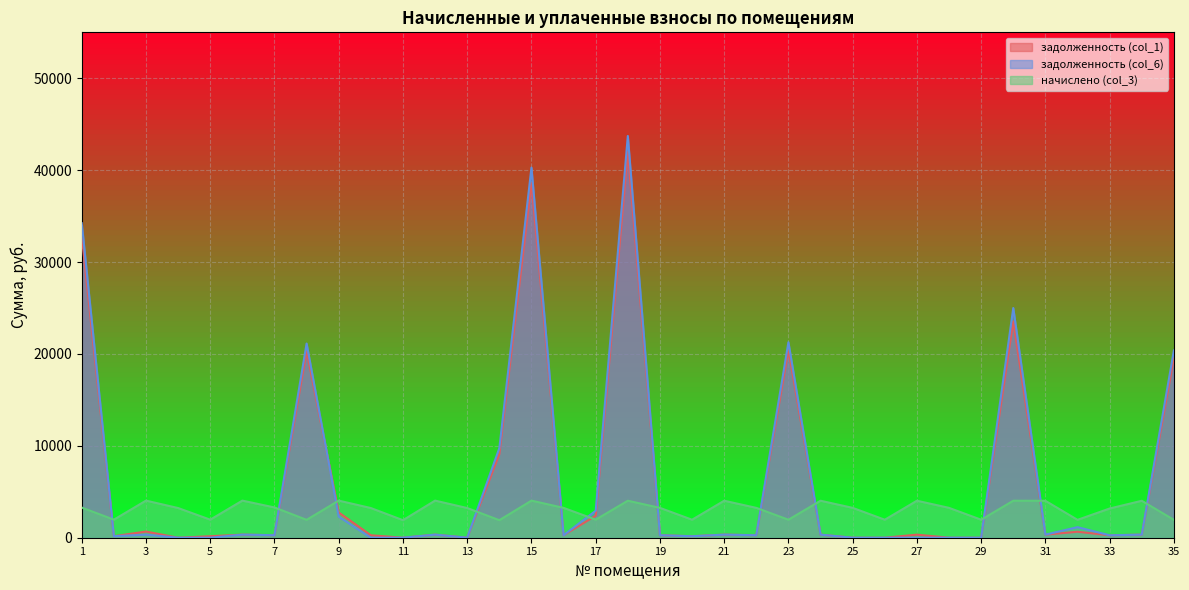

How many interior local valleys does the начислено (col_3) series have?

11